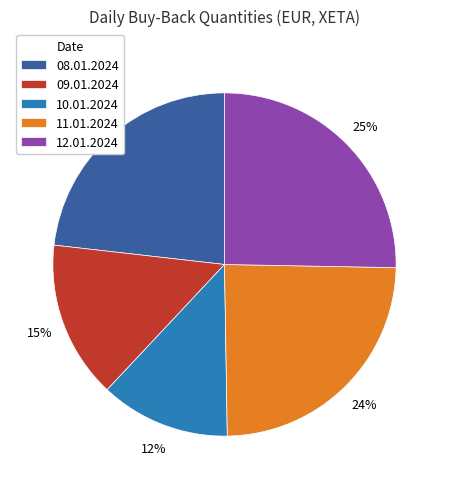

Which category has the smallest portion of the pie?

10.01.2024